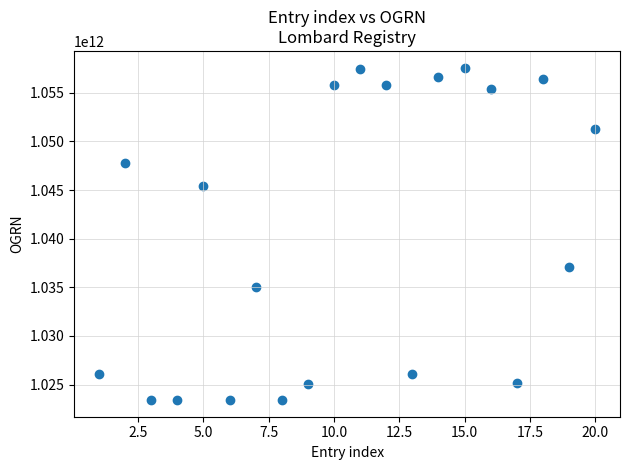

What Y value in the scatter plot is closest to 1040501804567?

1037100770376